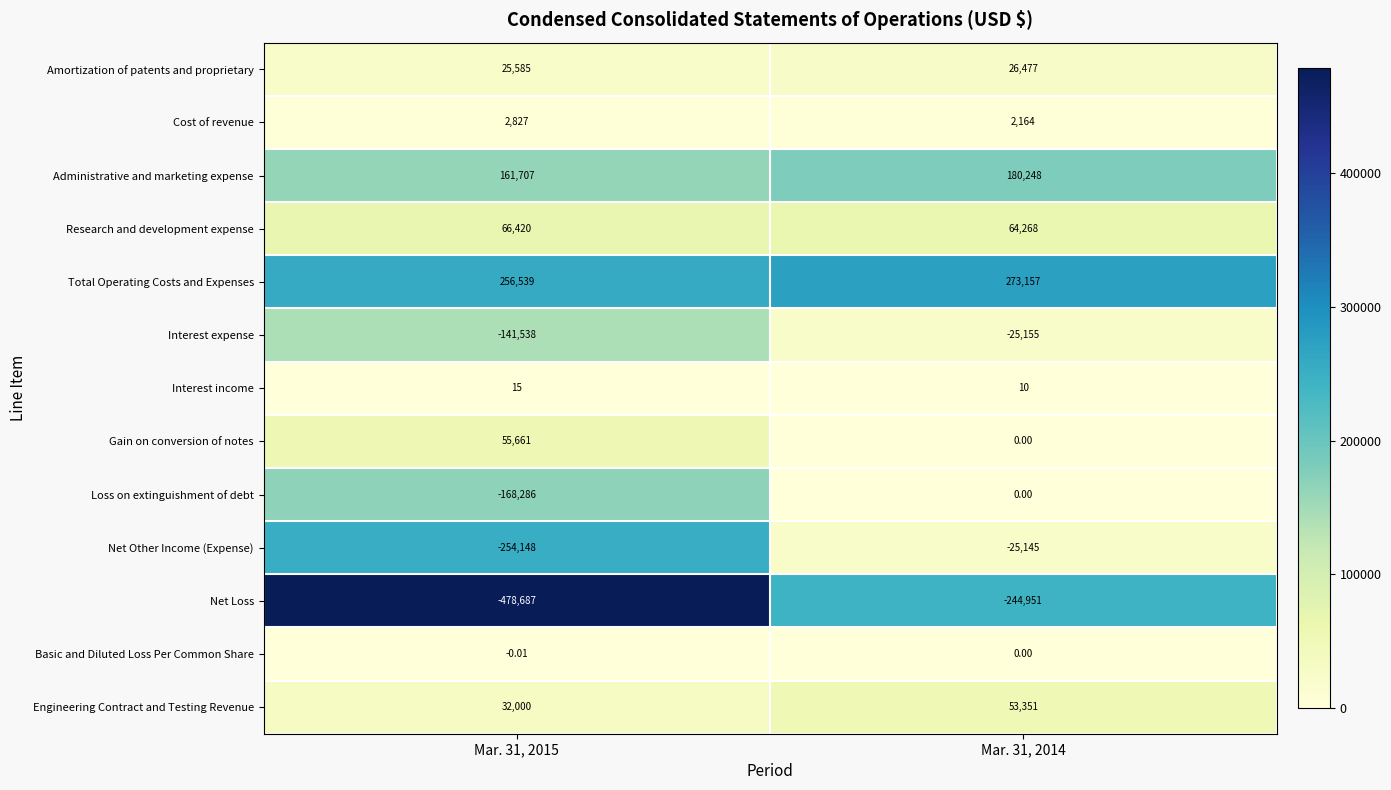

Which series has the largest total across all categories?

Total Operating Costs and Expenses